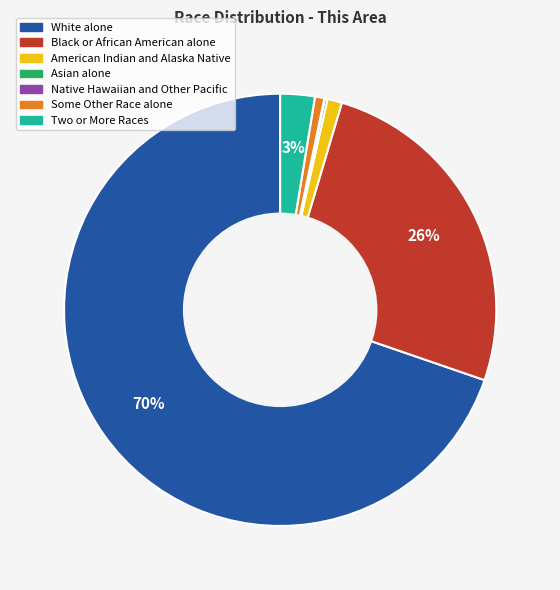

To the nearest percent, what is the average slice percentage?

14%